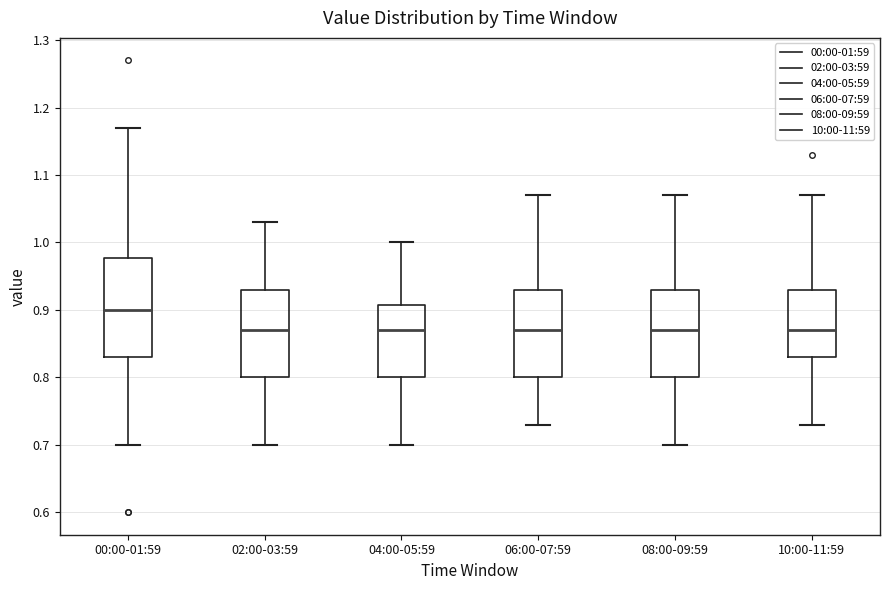

Which box has the highest median line?

00:00-01:59